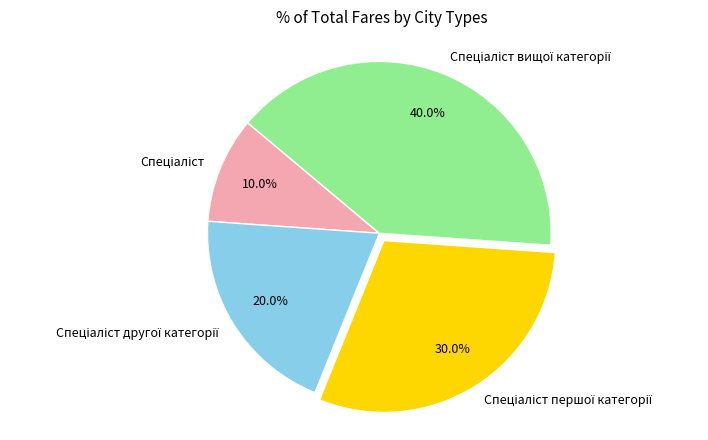

Is there any slice that represents more than half of the pie?

No